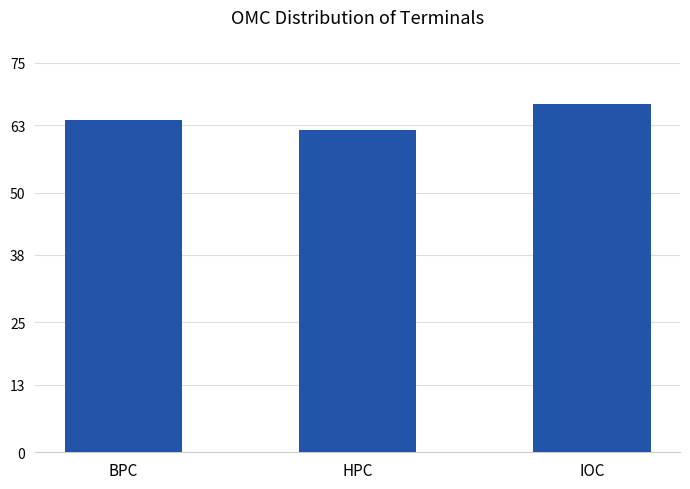

True or false: the data shows 62 at HPC.

True